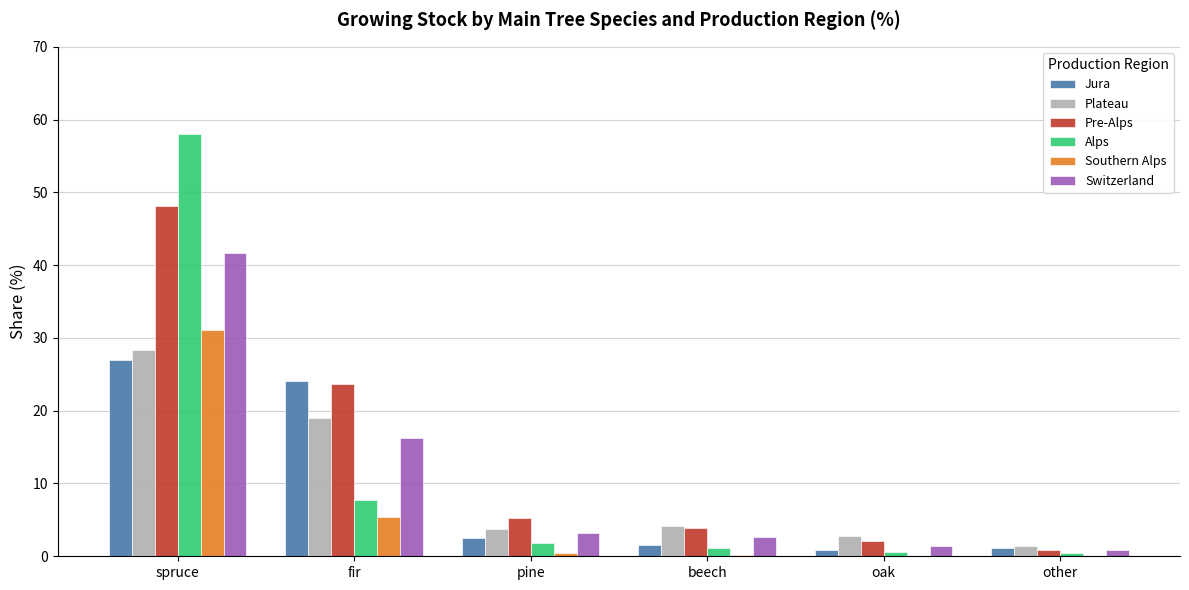

What is the highest value of the Jura series?

26.9